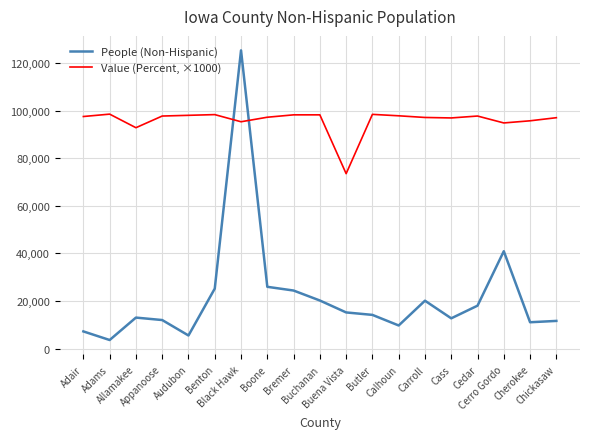

What is the total value across all series at Calhoun?

107546